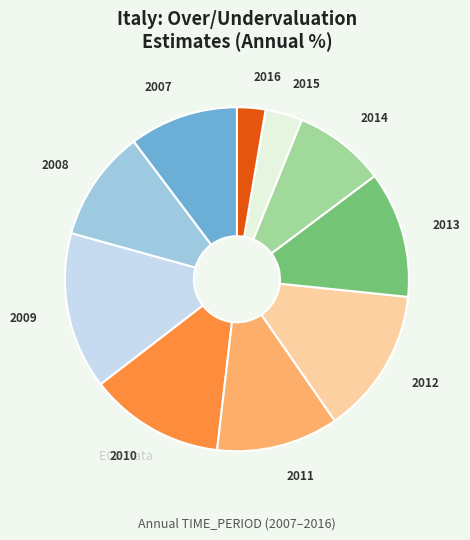

Do 2016 and 2015 together represent more than half of the pie?

No